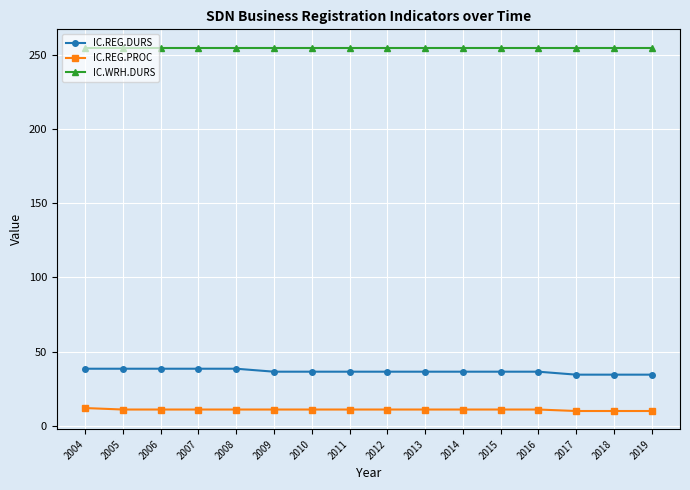

What is the value of the IC.REG.PROC point at the 11th from the left?

11.0